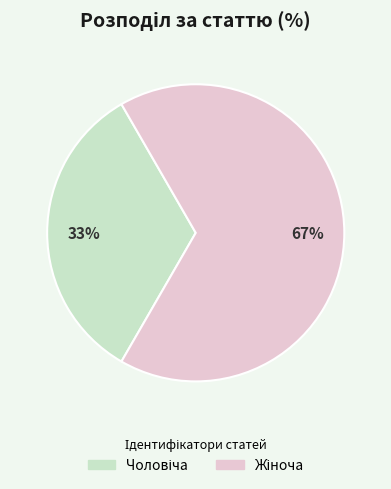

Does any single category account for the majority?

Yes